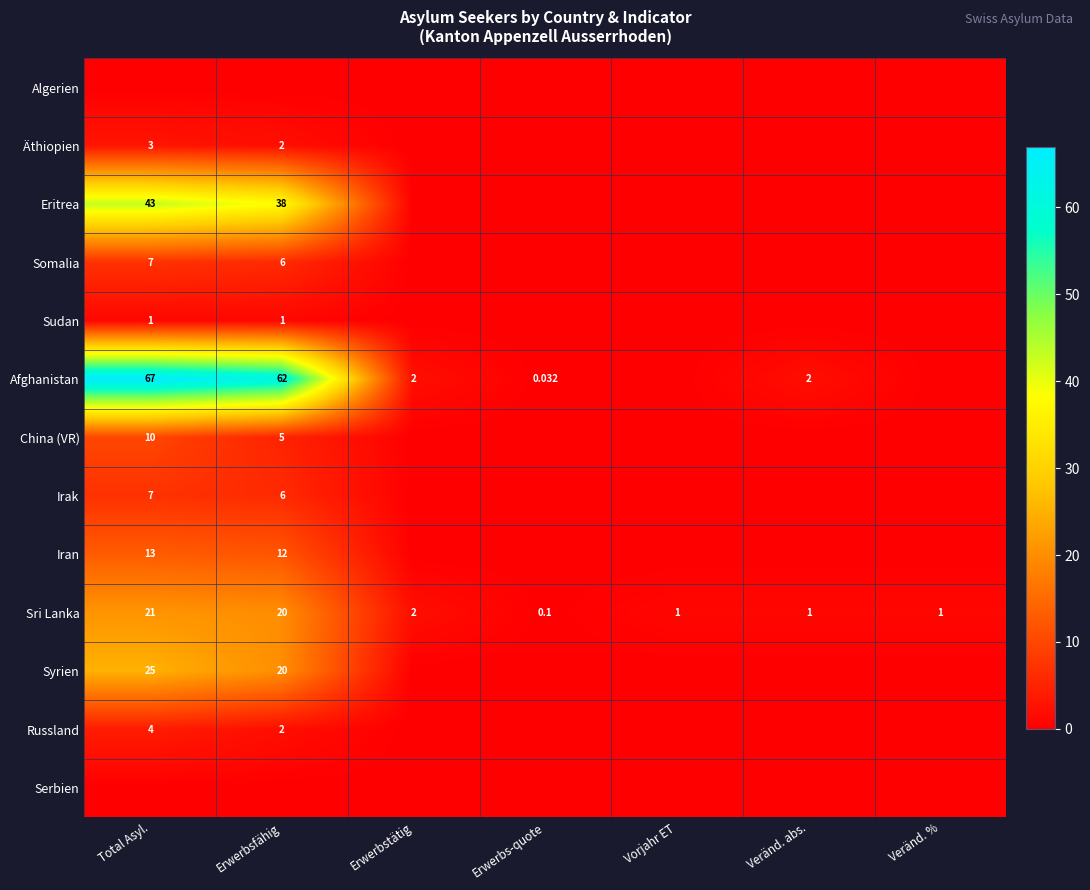

What is the sum of all Somalia values?

13.0